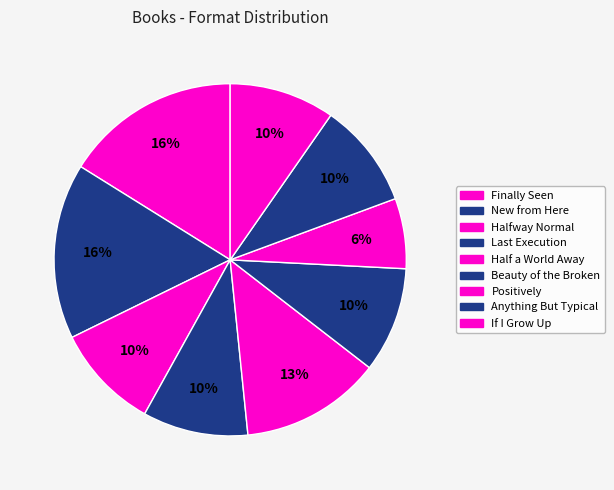

How many segments does this pie chart have?

9